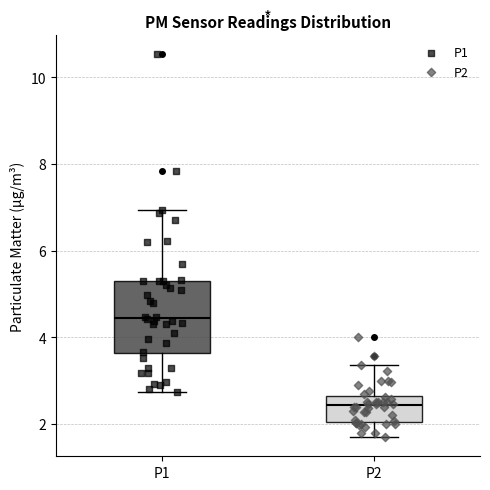

Where is the upper edge of the box for P1 on the y-axis? The values are not printed on the chart, so give them approximately, as read against the axis.

5.4